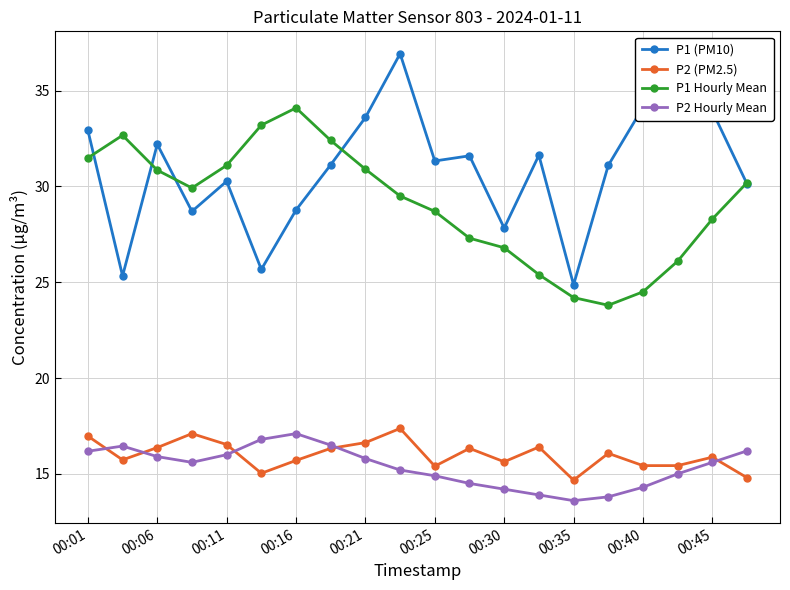

How many lines are shown in the chart?

4